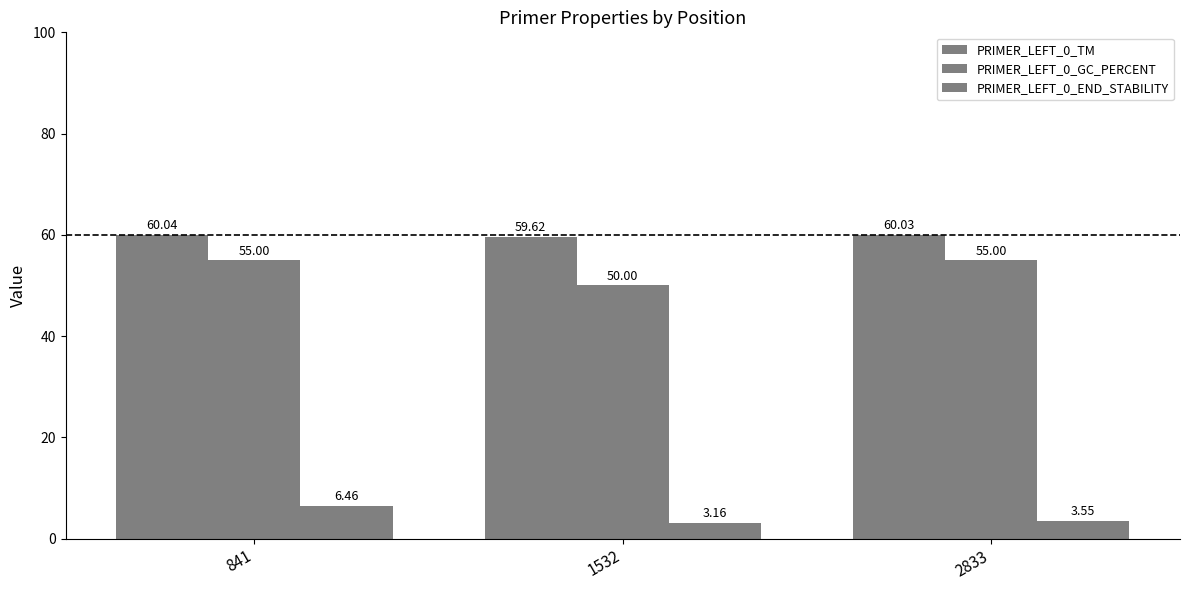

The value of PRIMER_LEFT_0_TM at 841 is 87.7. True or false?

False